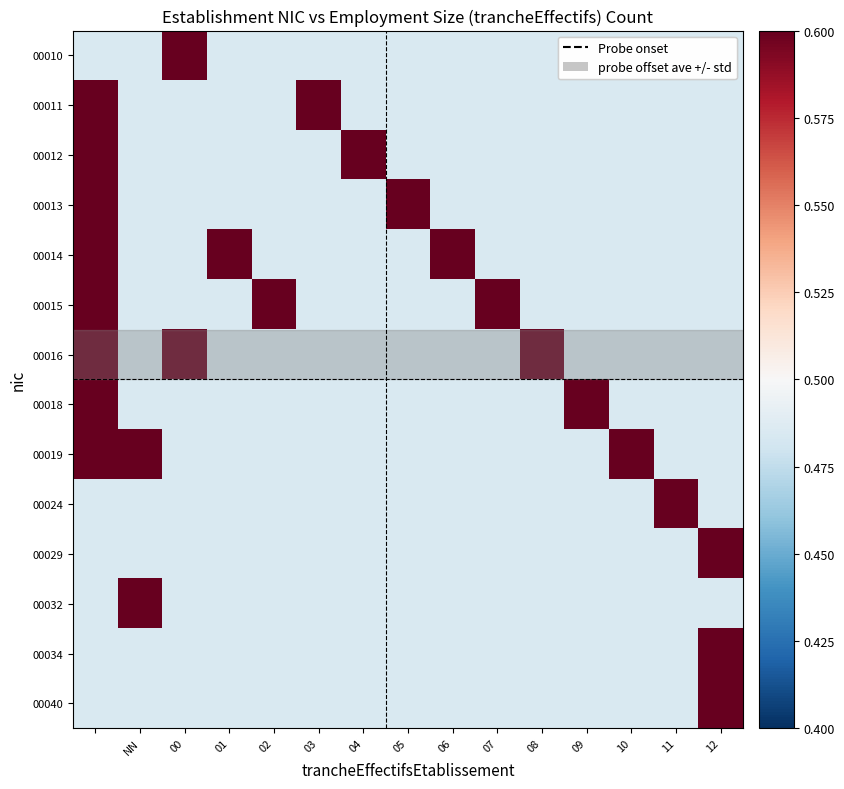

Which series has the largest total across all categories?

00014